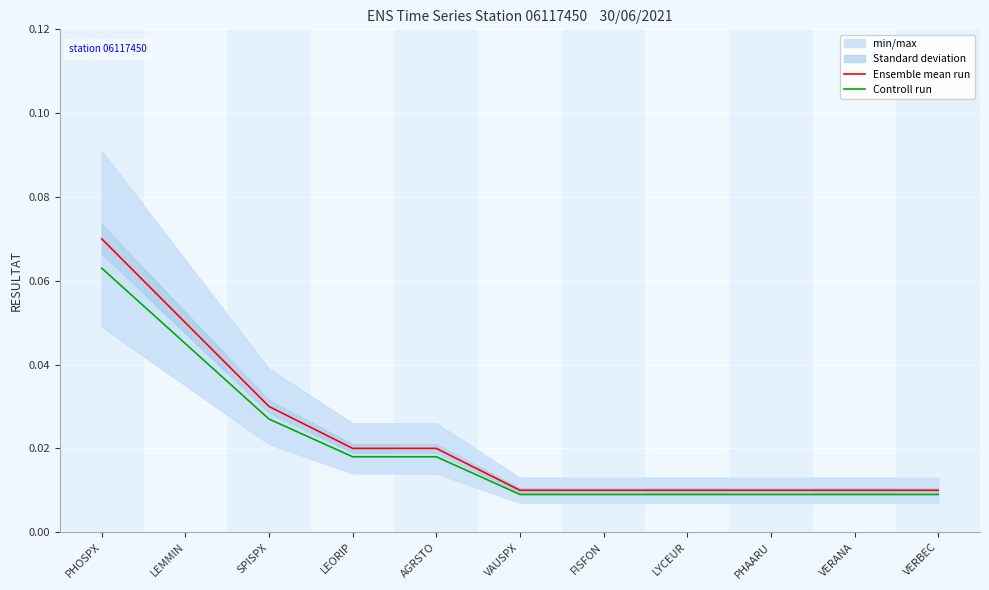

Reading left to right, list all the values displayed in this chart.

Ensemble mean run: PHOSPX=0.1	LEMMIN=0.1	SPISPX=0.0	LEORIP=0.0	AGRSTO=0.0	VAUSPX=0.0	FISFON=0.0	LYCEUR=0.0	PHAARU=0.0	VERANA=0.0	VERBEC=0.0
Controll run: PHOSPX=0.1	LEMMIN=0.0	SPISPX=0.0	LEORIP=0.0	AGRSTO=0.0	VAUSPX=0.0	FISFON=0.0	LYCEUR=0.0	PHAARU=0.0	VERANA=0.0	VERBEC=0.0